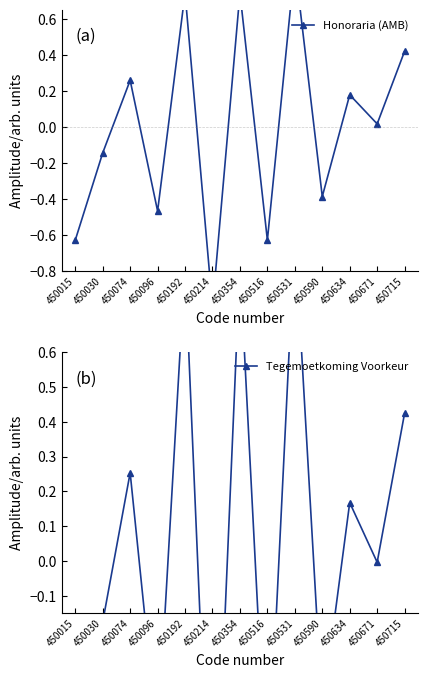

What is the value of the Honoraria (AMB) point at the 7th from the left?

0.7